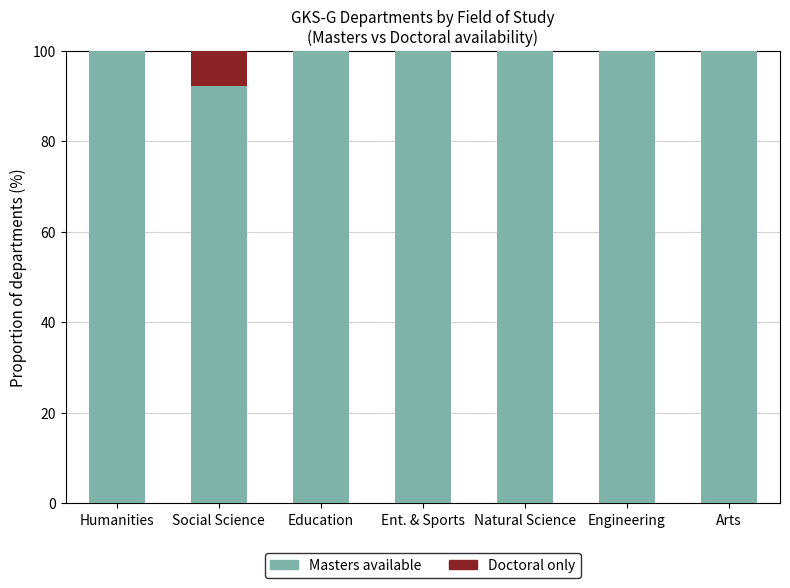

Is it true that Masters available equals 100.0 at Natural Science?

True